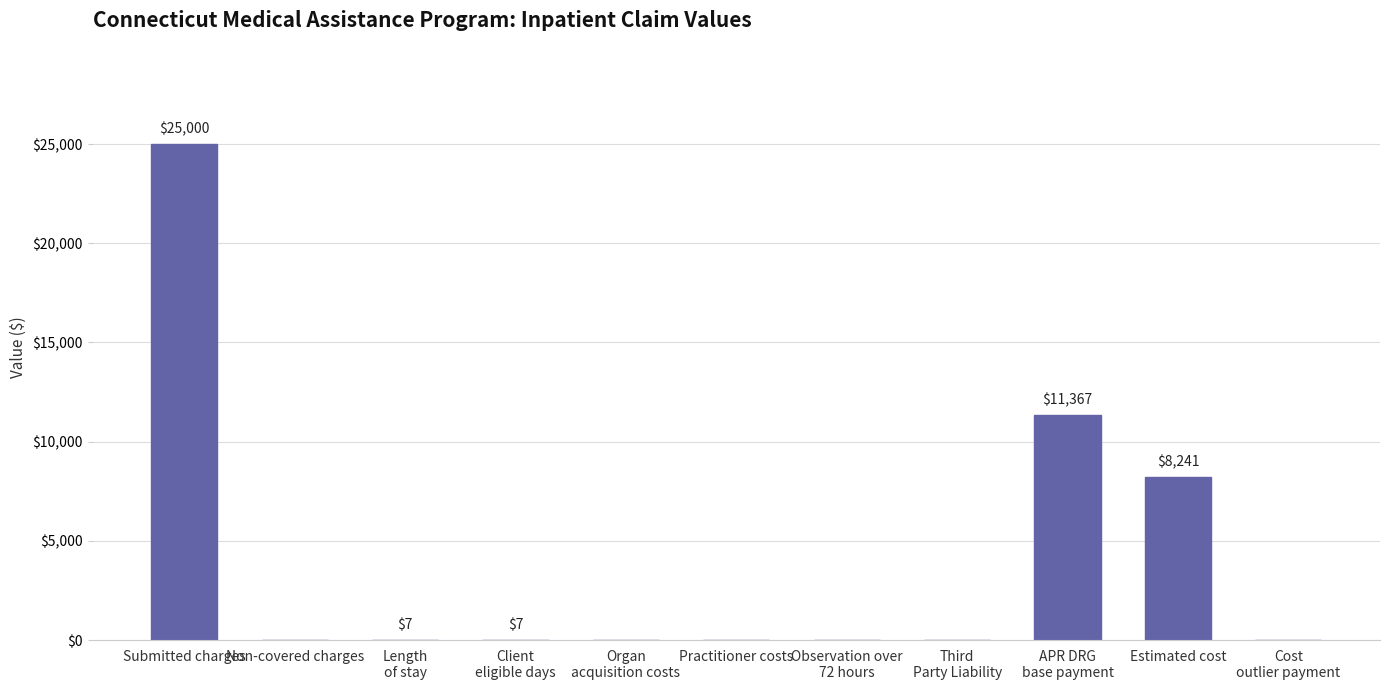

The value at Practitioner costs is -9234.9. True or false?

False